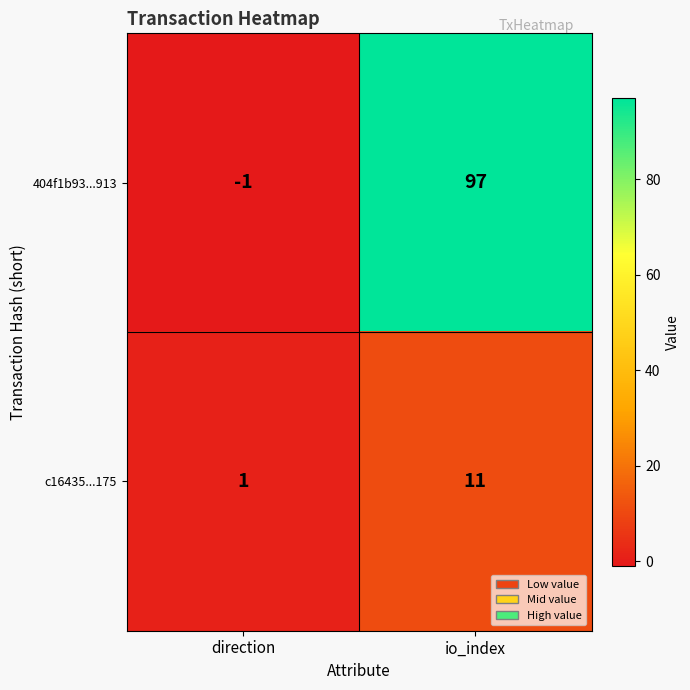

Reading left to right, what are all the values shown in this chart?

404f1b93...913: -1	97
c16435...175: 1	11